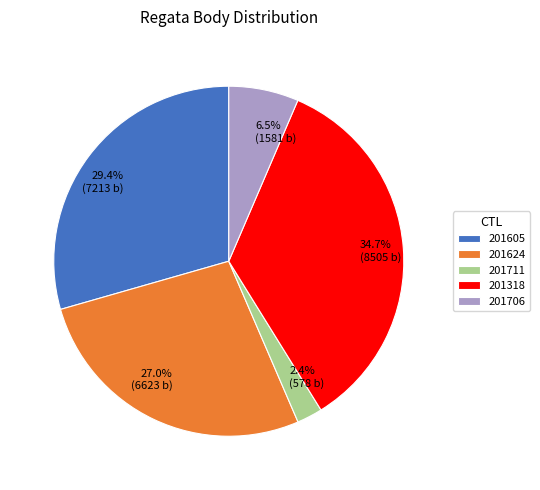

The 201605 slice represents 29% of the pie. True or false?

True